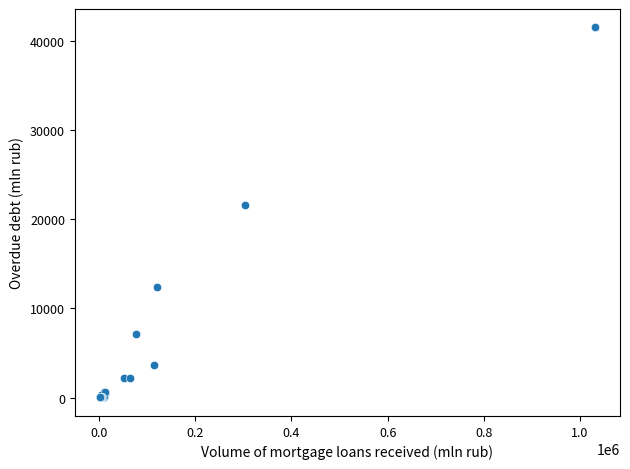

What Y value in the scatter plot is closest to 20781?

21630